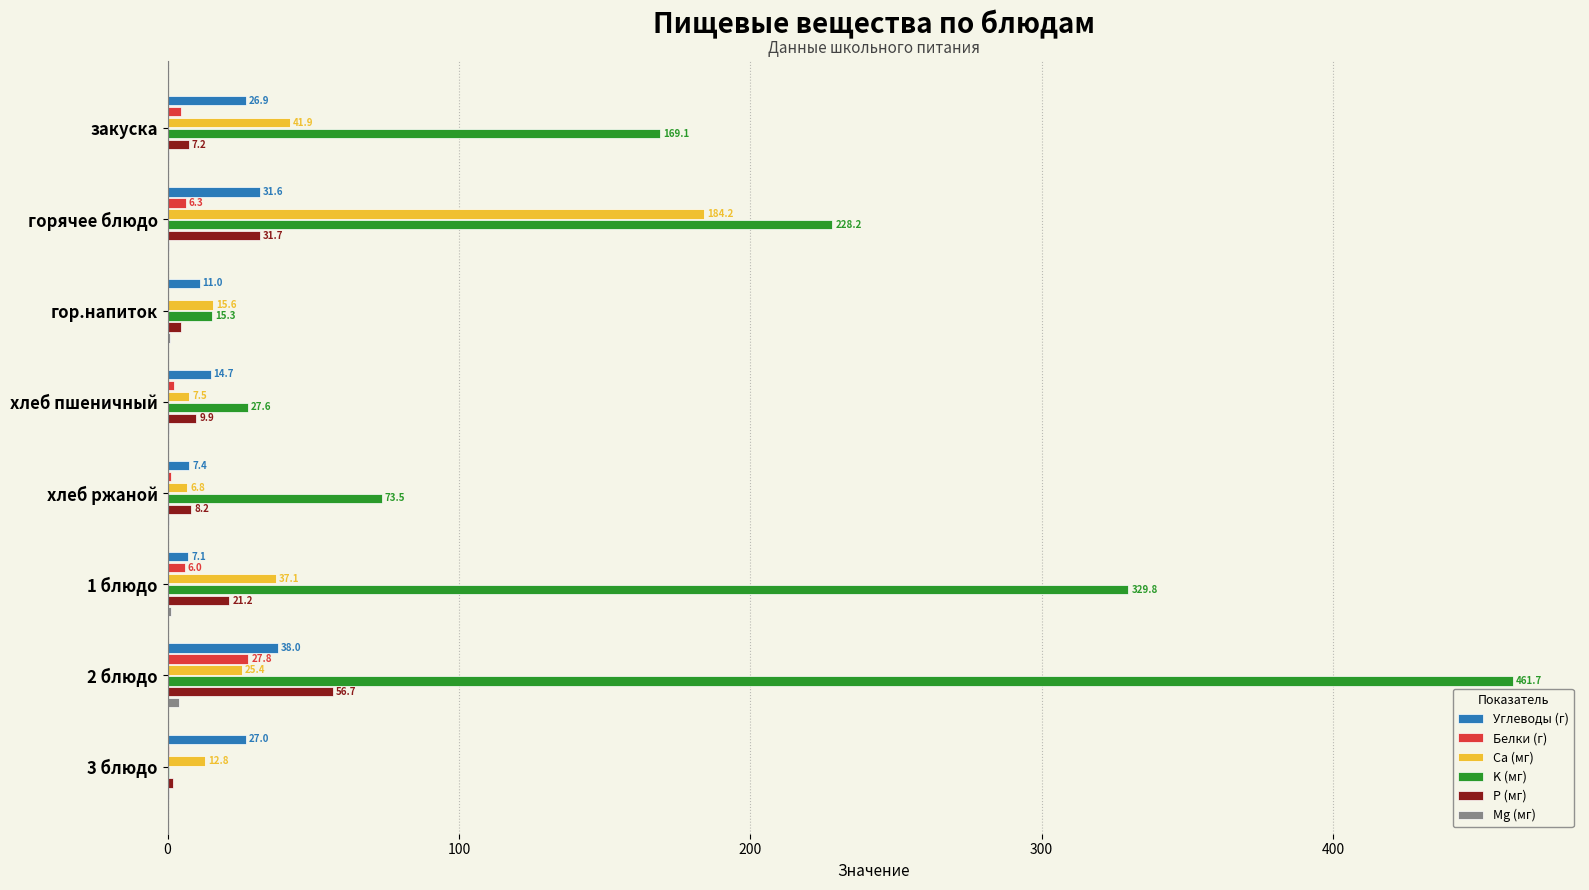

What is the total value across all series at 3 блюдо?

43.1